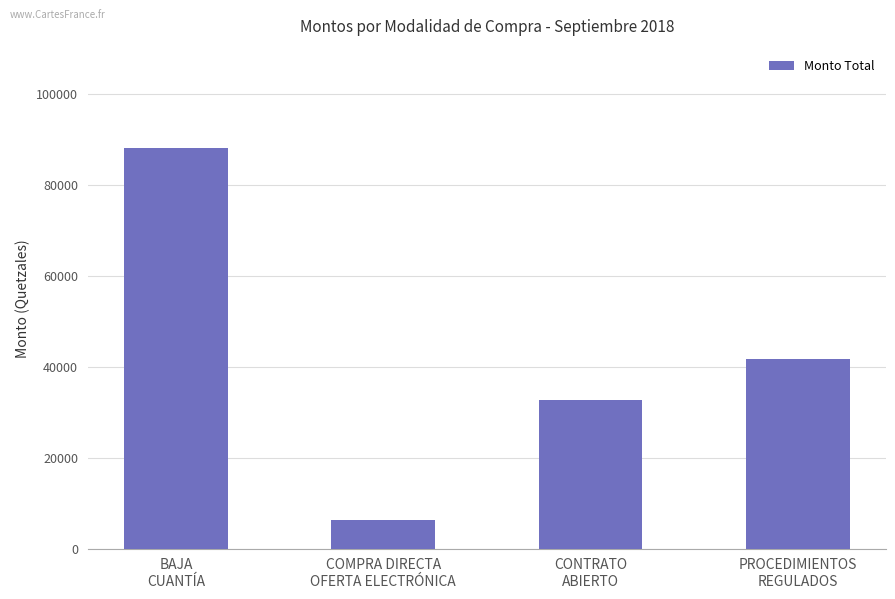

List the labels in order of value, smallest first.

COMPRA DIRECTA
OFERTA ELECTRÓNICA, CONTRATO
ABIERTO, PROCEDIMIENTOS
REGULADOS, BAJA
CUANTÍA